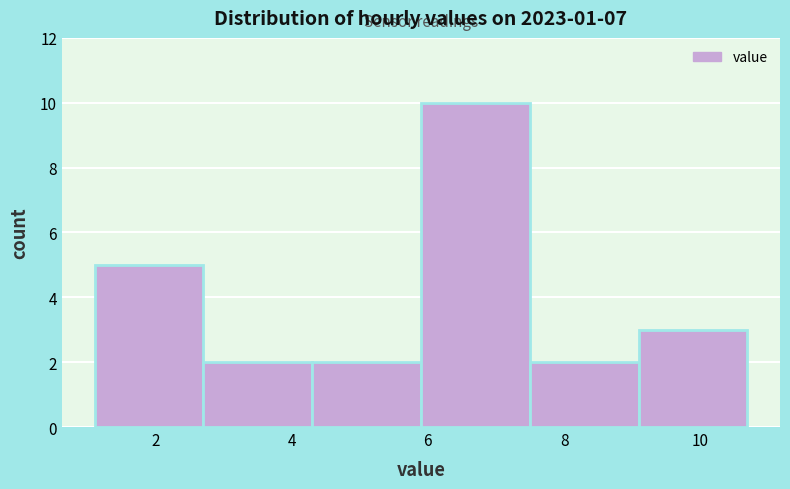

Reading left to right, list every bar in this chart as the range it spans on the x-axis followed by its height. Neither the bar edges nor the heights are printed on the chart, so give them approximately, as read against the axes.

1.2 to 2.8: 5
2.8 to 4.4: 2
4.4 to 6.0: 2
6.0 to 7.4: 10
7.4 to 9.0: 2
9.0 to 10.6: 3